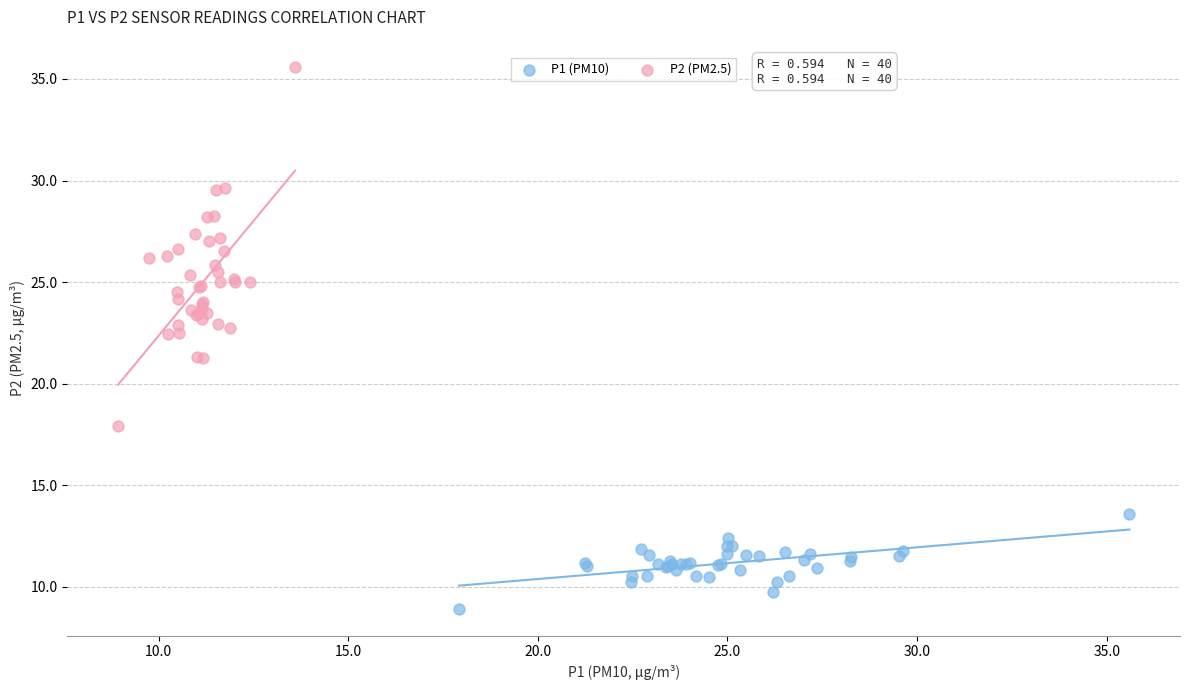

Which series has the largest Y range (max minus min)?

P2 (PM2.5)